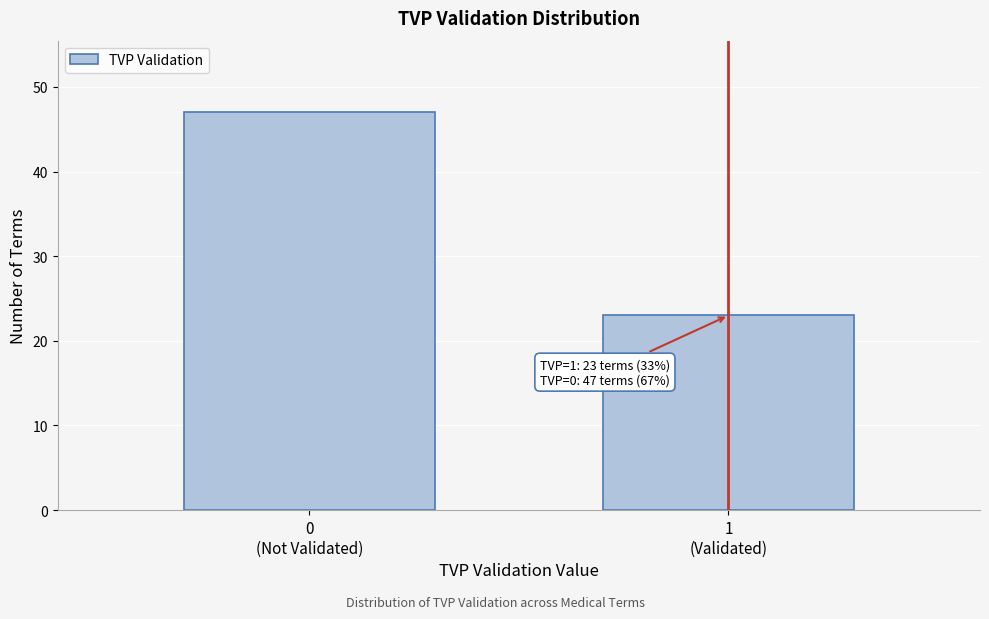

Reading right to left, list all the values displayed in this chart.

23	47